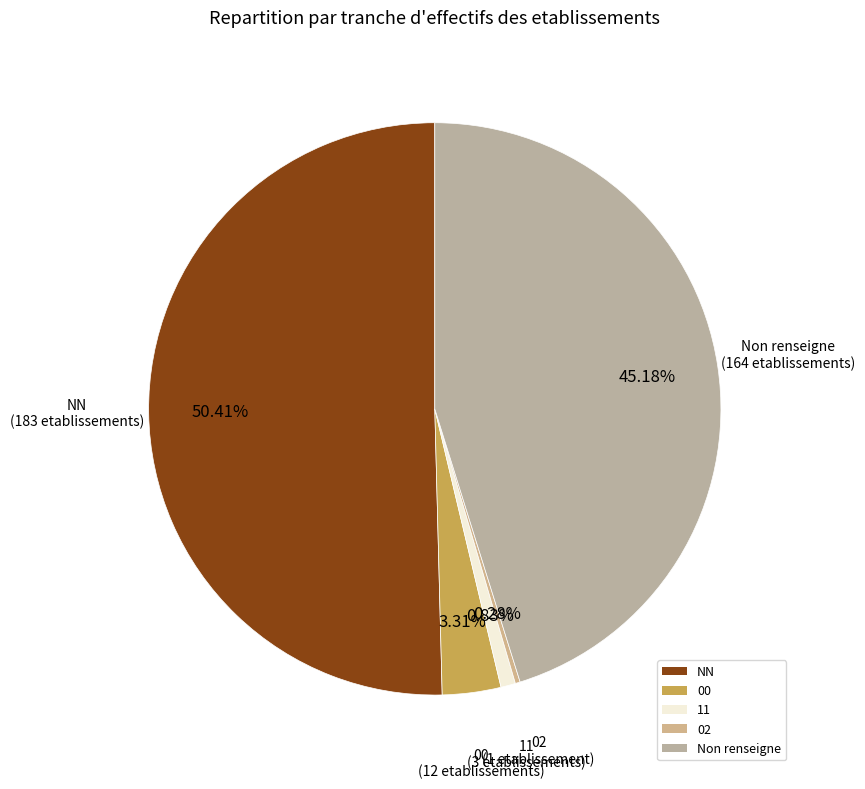

Do 00 and NN together represent more than half of the pie?

Yes